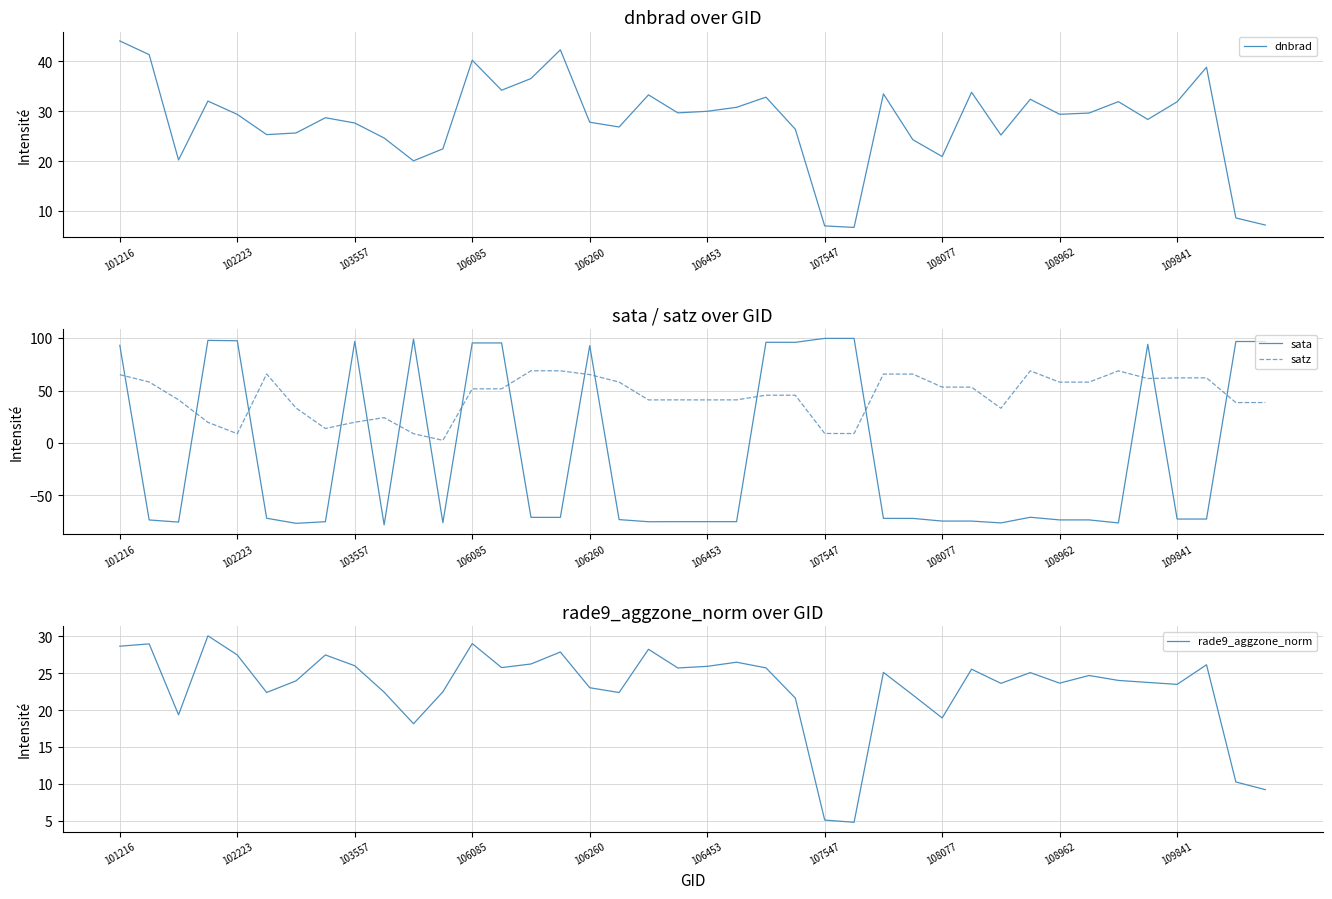

What is the difference between the satz values at 39 and 37?

23.5